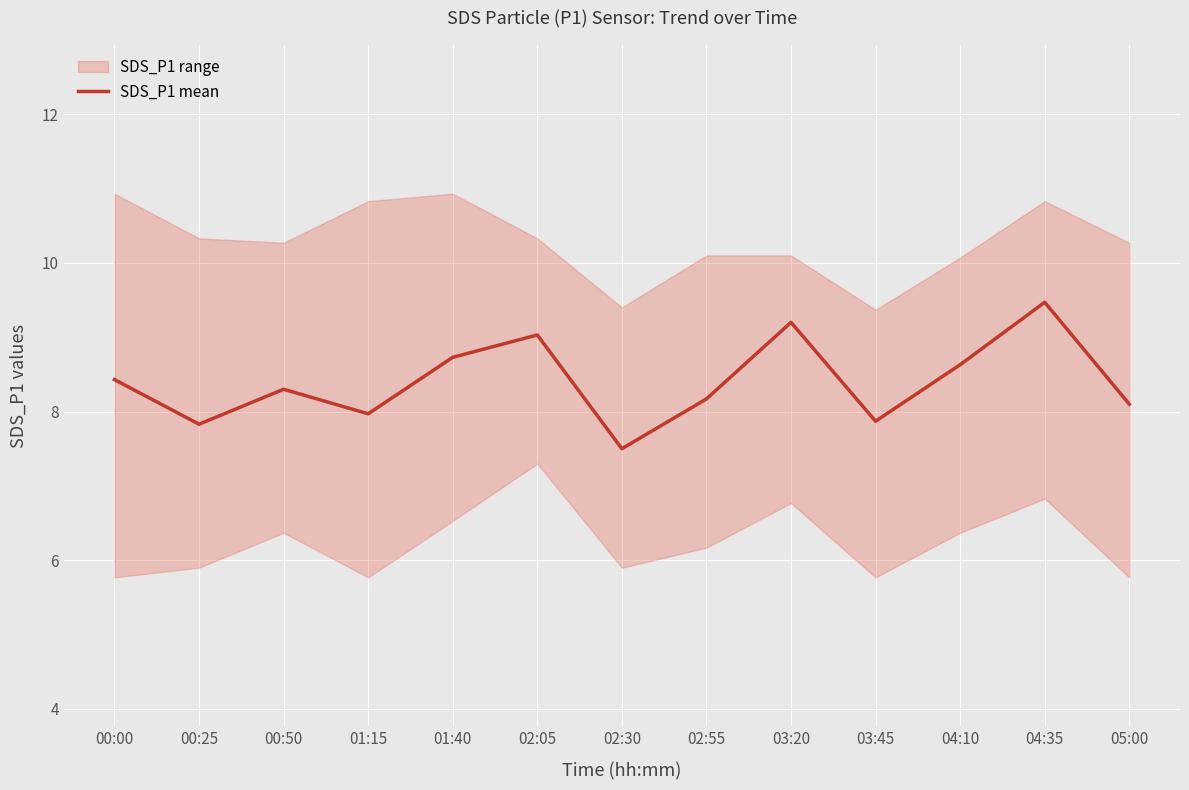

True or false: the data shows 8.4 at 00:00.

True